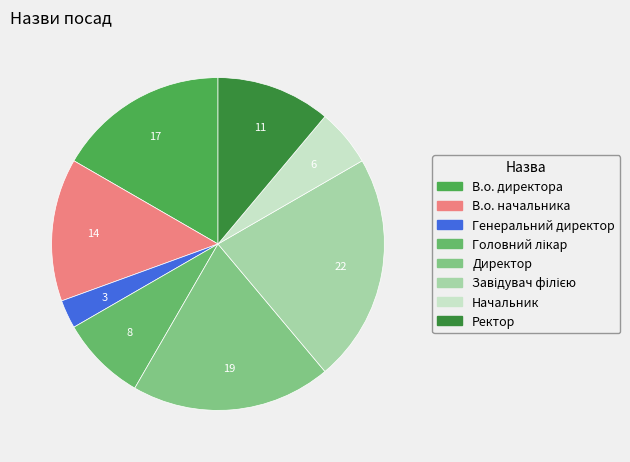

What percentage is the В.о. начальника slice, to the nearest percent?

14%